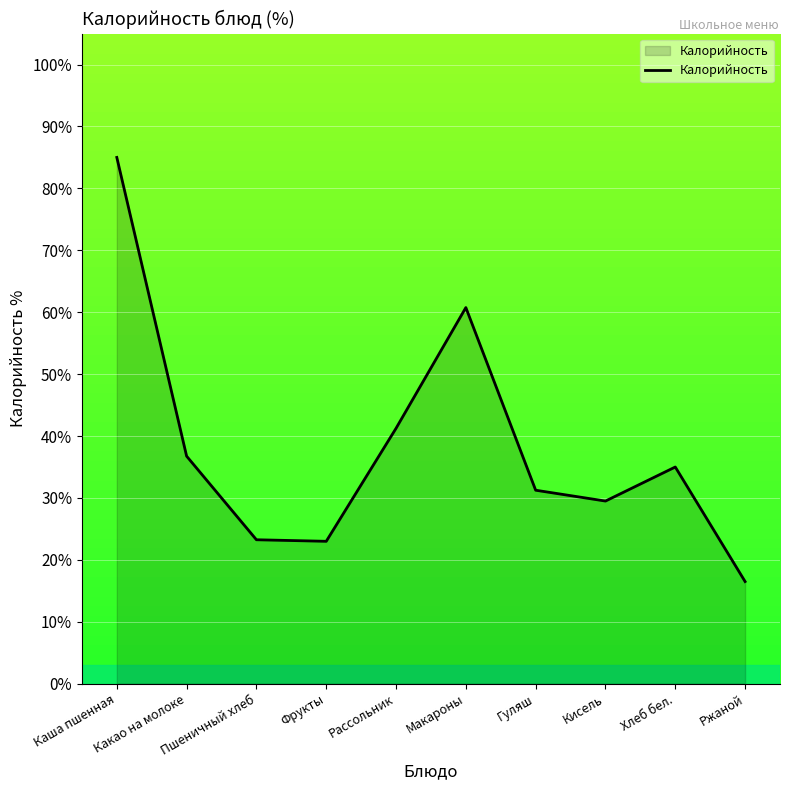

At which label is the value closest to 50?

Рассольник